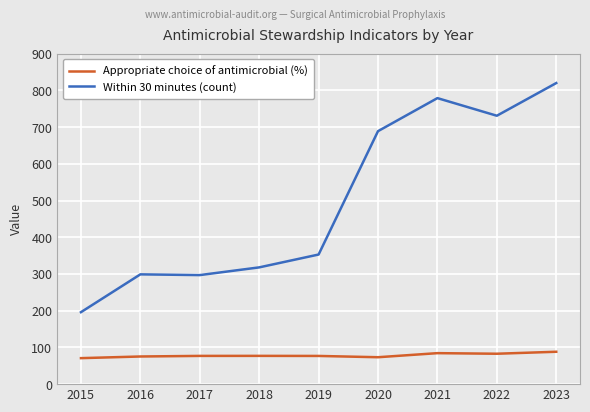

At which label is Within 30 minutes (count) closest to 508?

2019